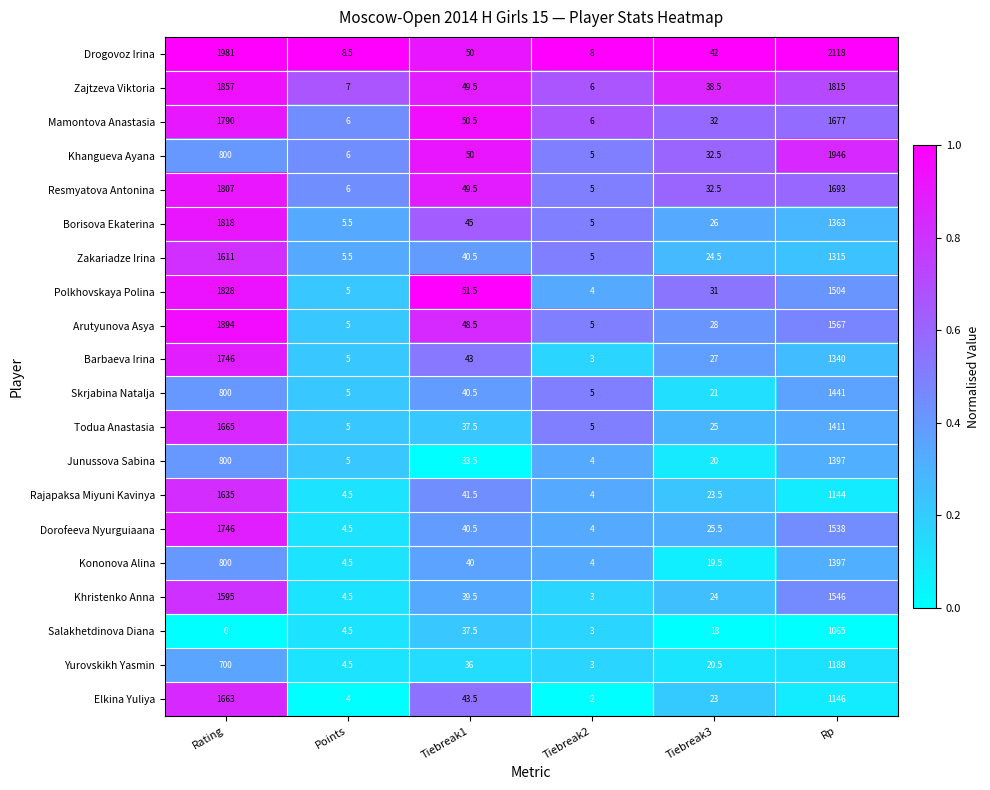

The value of Todua Anastasia at Tiebreak1 is 37.5. True or false?

True